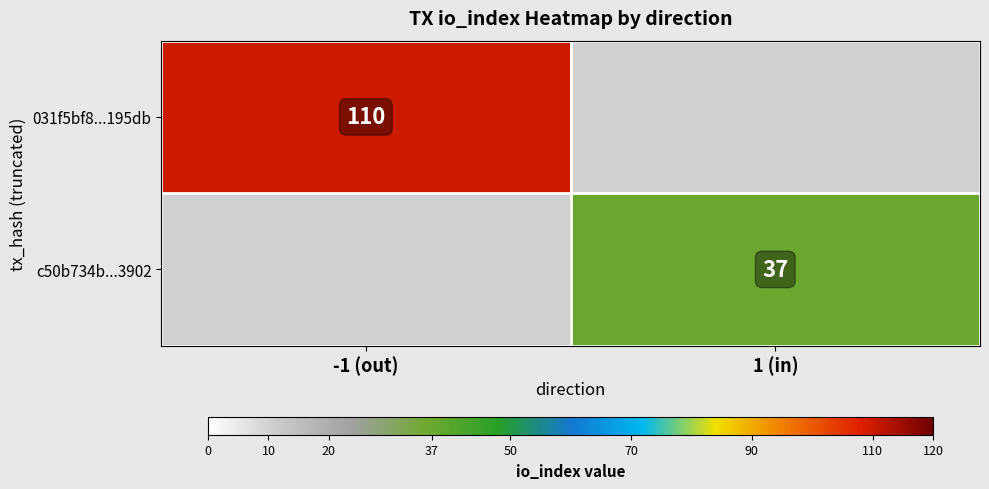

The value of 031f5bf8...195db at -1 (out) is 46. True or false?

False